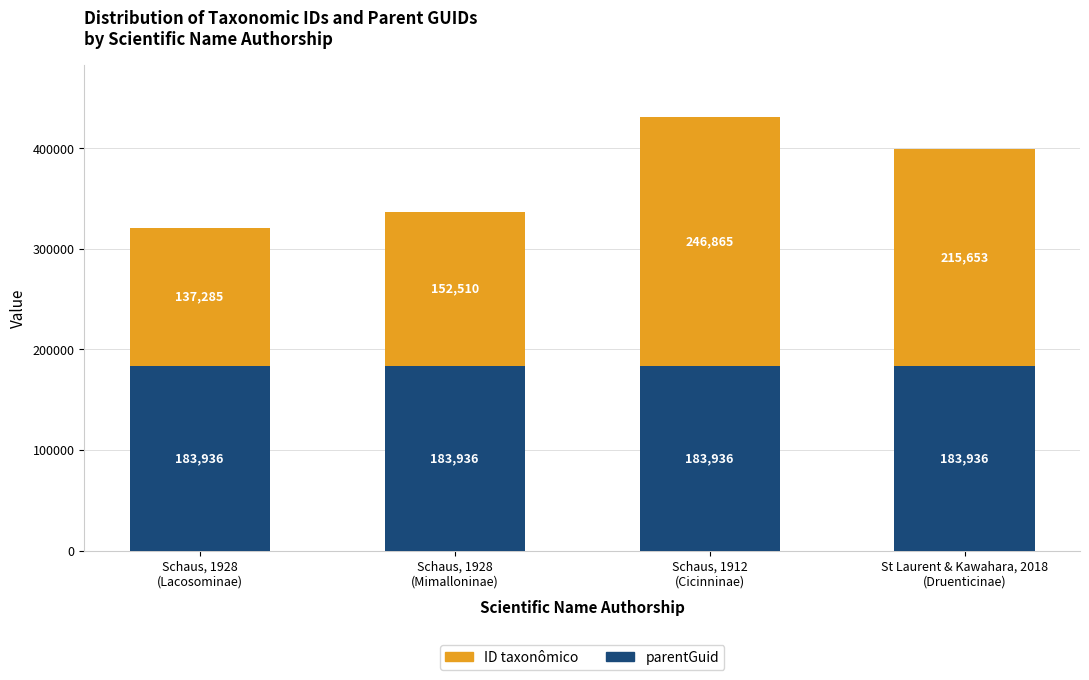

How many bars are there in total?

4